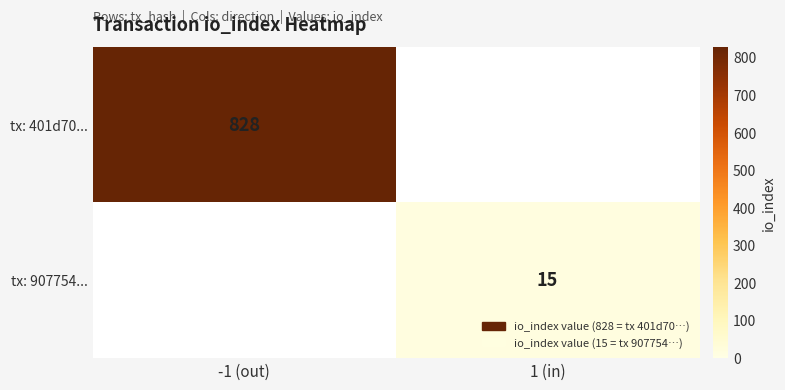

Is it true that tx: 401d70... equals 1275 at -1 (out)?

False